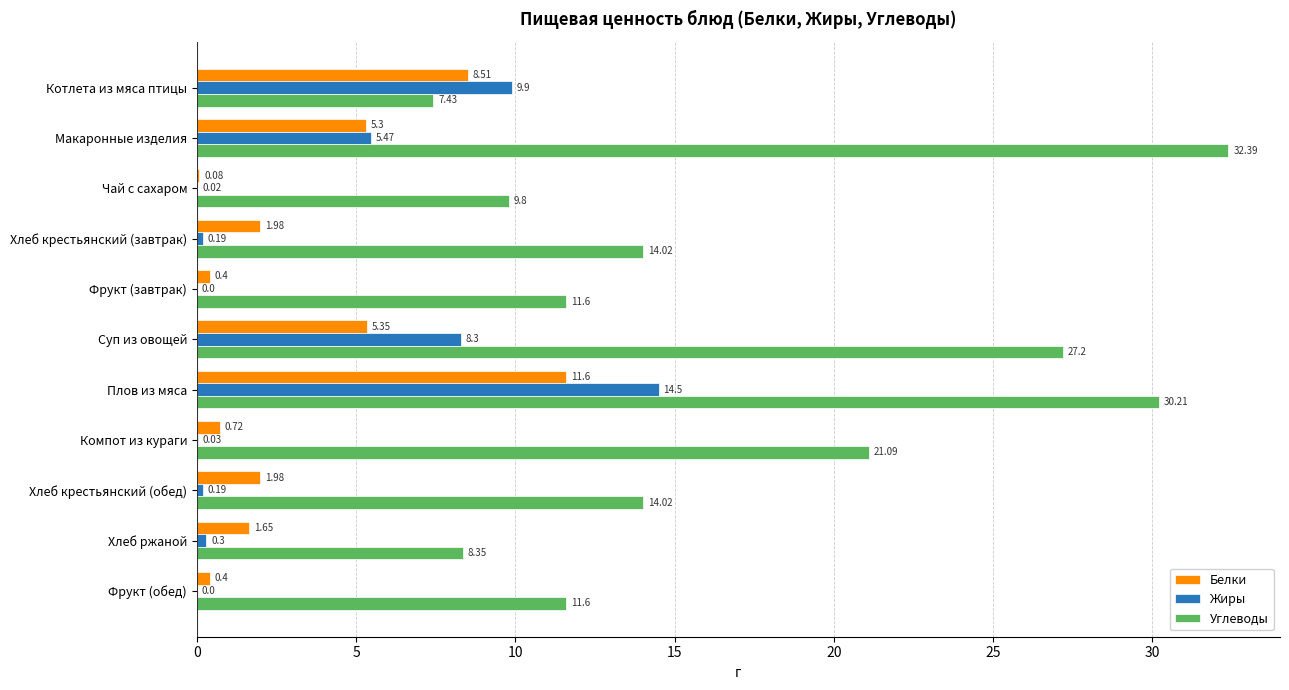

What are all the series names shown in the legend?

Белки, Жиры, Углеводы